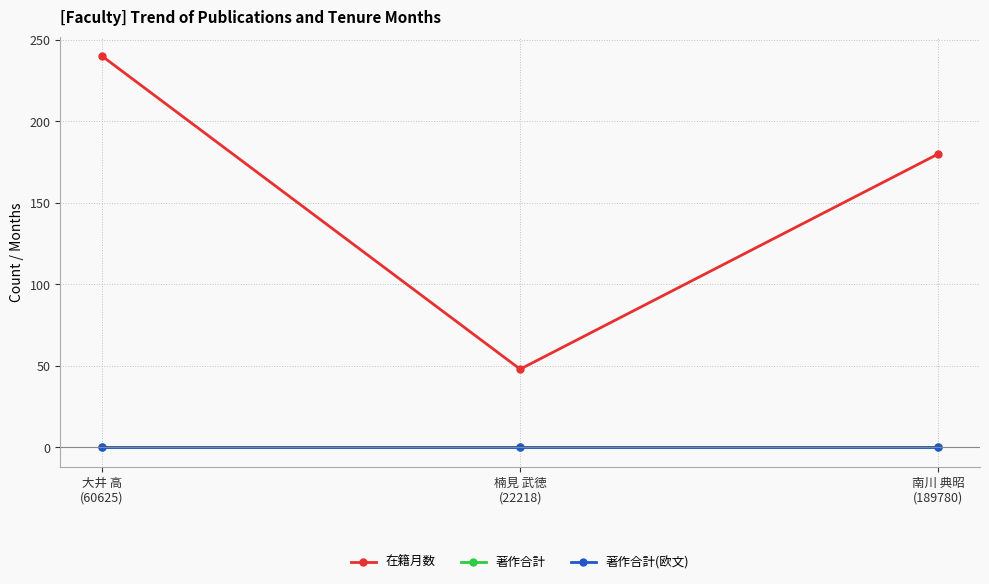

What position from the right is 楠見 武徳
(22218)?

2